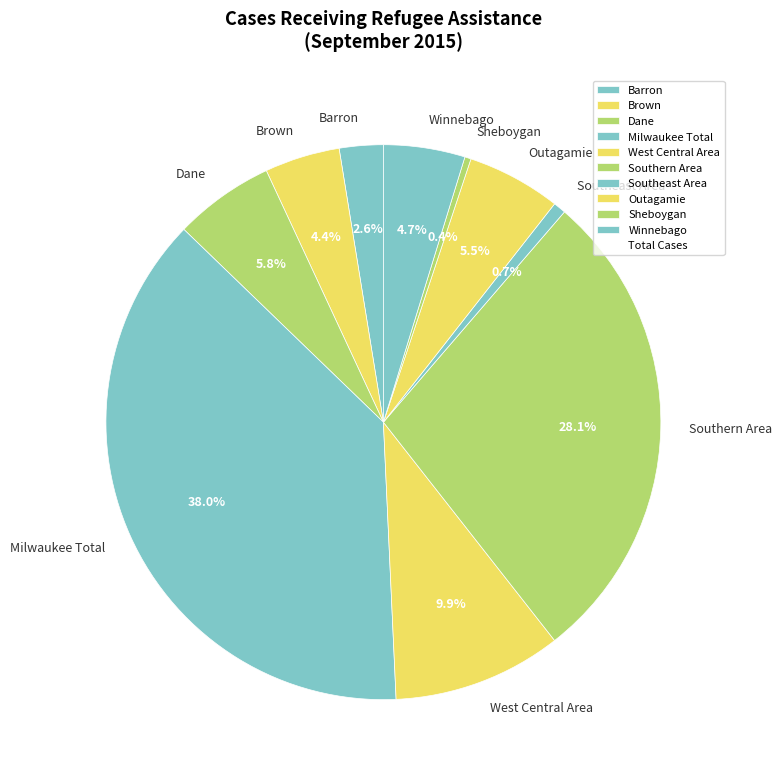

To the nearest percent, what portion does Southern Area represent?

28%